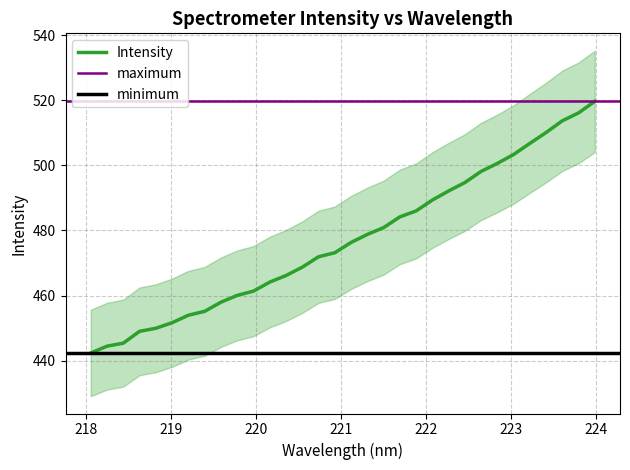

Between 219.2067 and 221.8812, which is larger?

221.8812